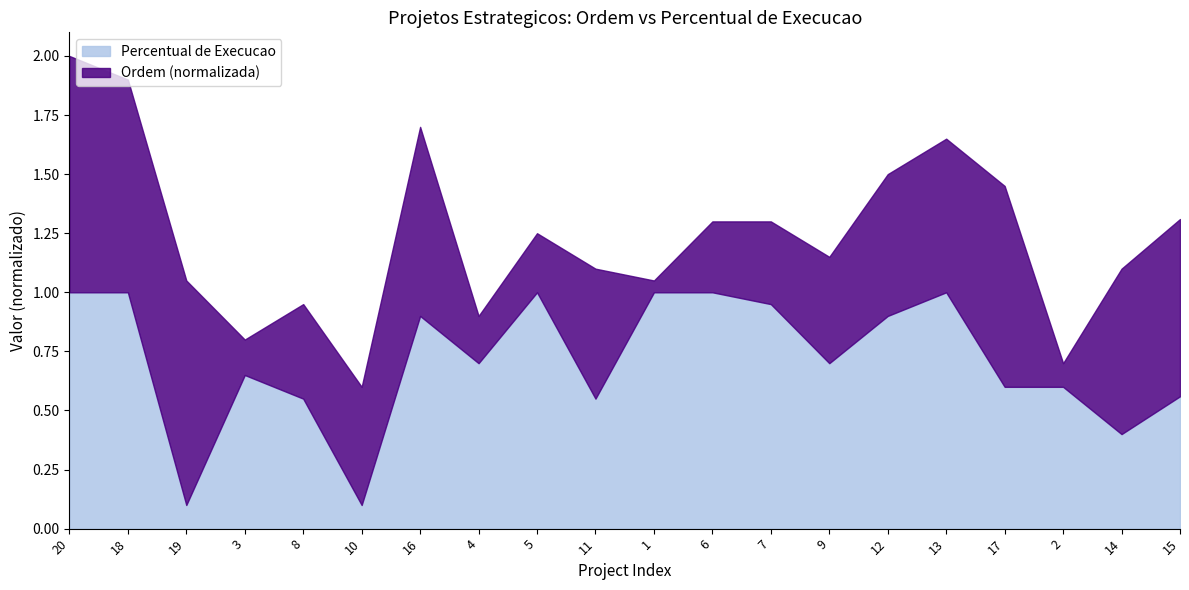

How many points are lower than both their immediate neighbors (excluding endpoints)?

6